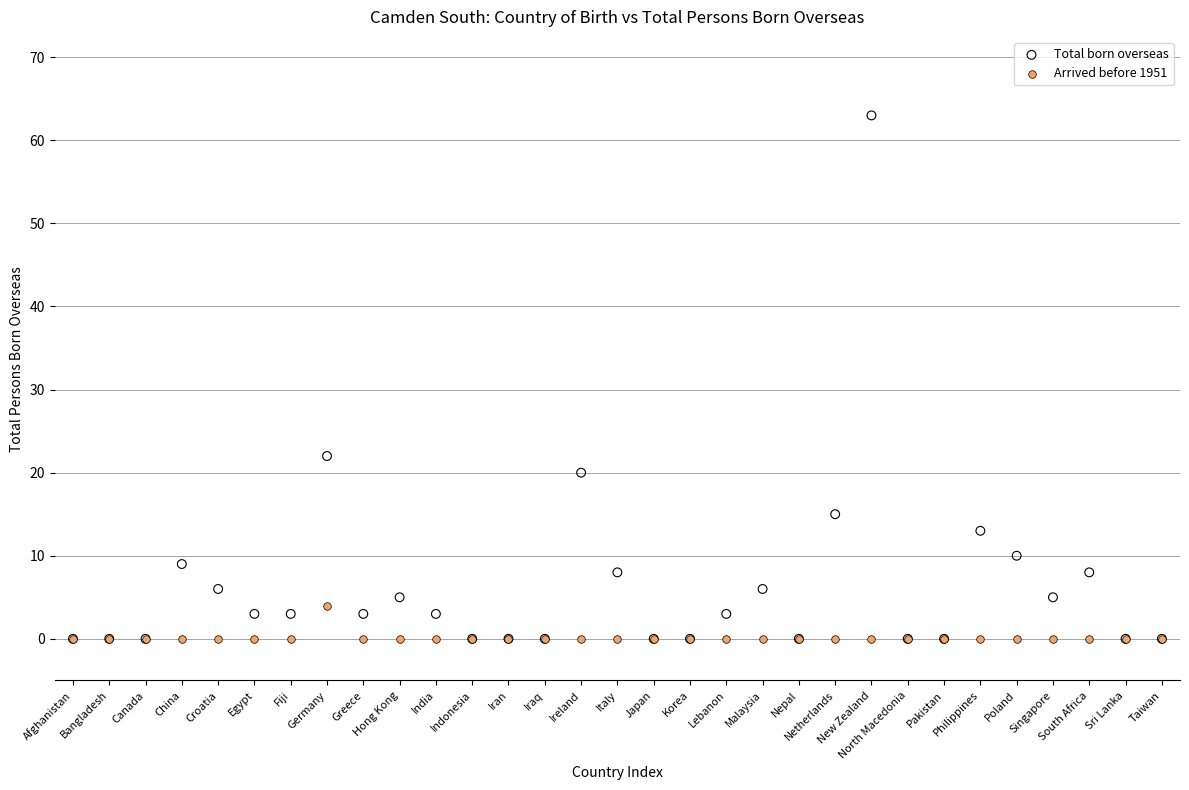

What are all the series names shown in the legend?

Total born overseas, Arrived before 1951